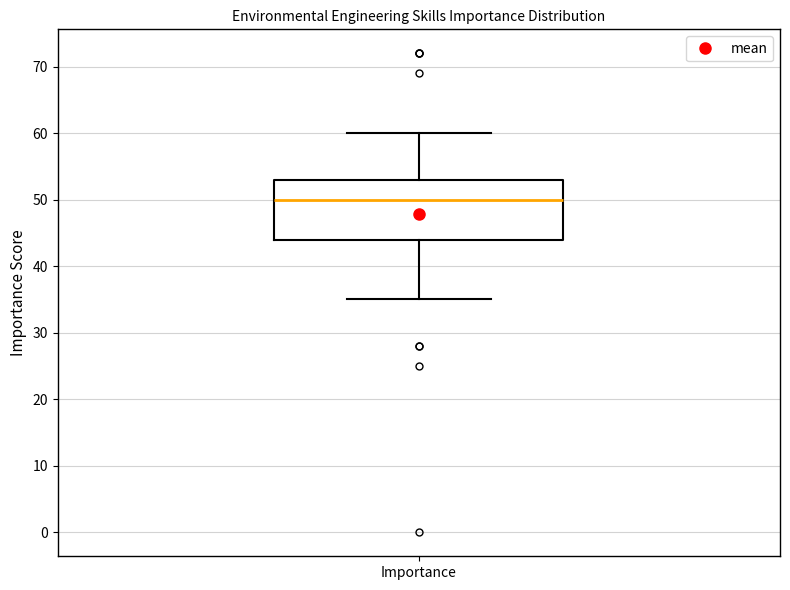

Where does the lower whisker of the box for Importance end on the y-axis? The values are not printed on the chart, so give them approximately, as read against the axis.

35